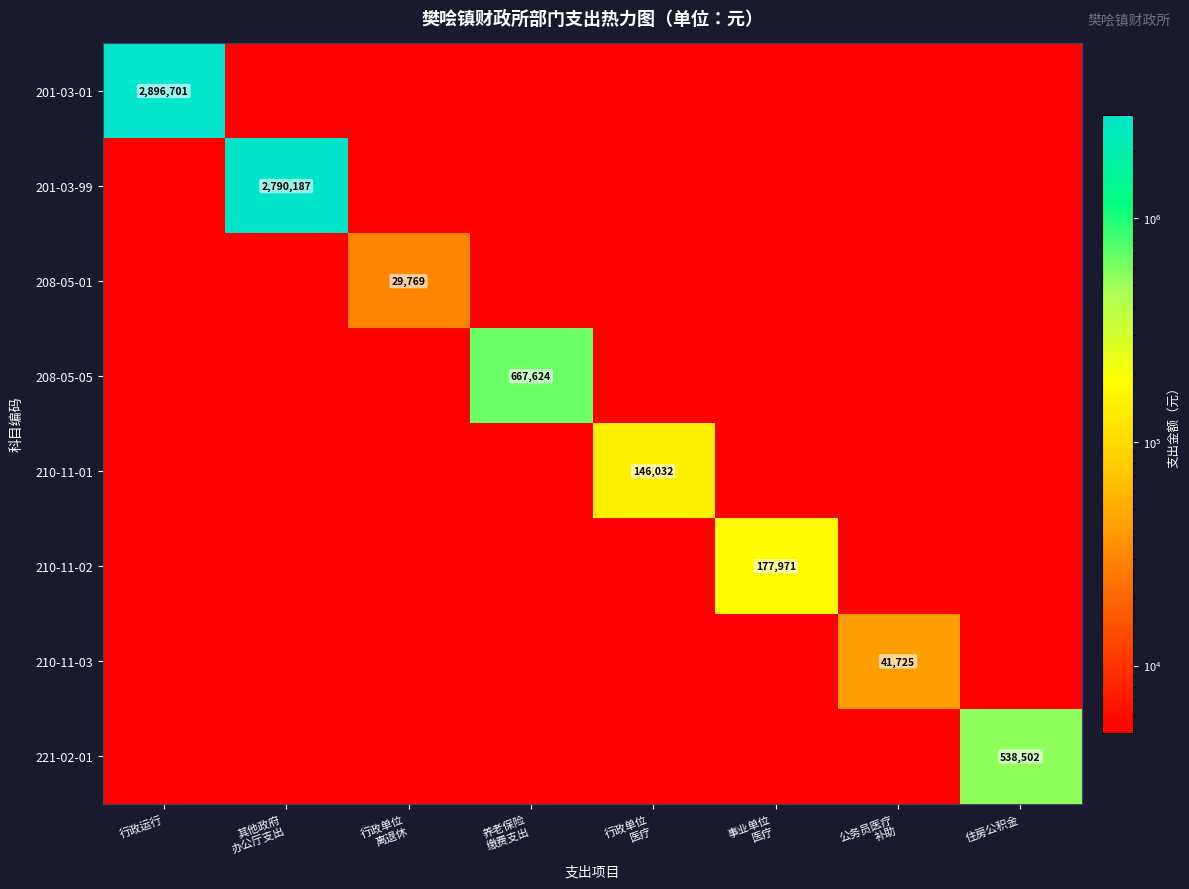

The value of 201-03-01 at 行政运行 is 787642. True or false?

False